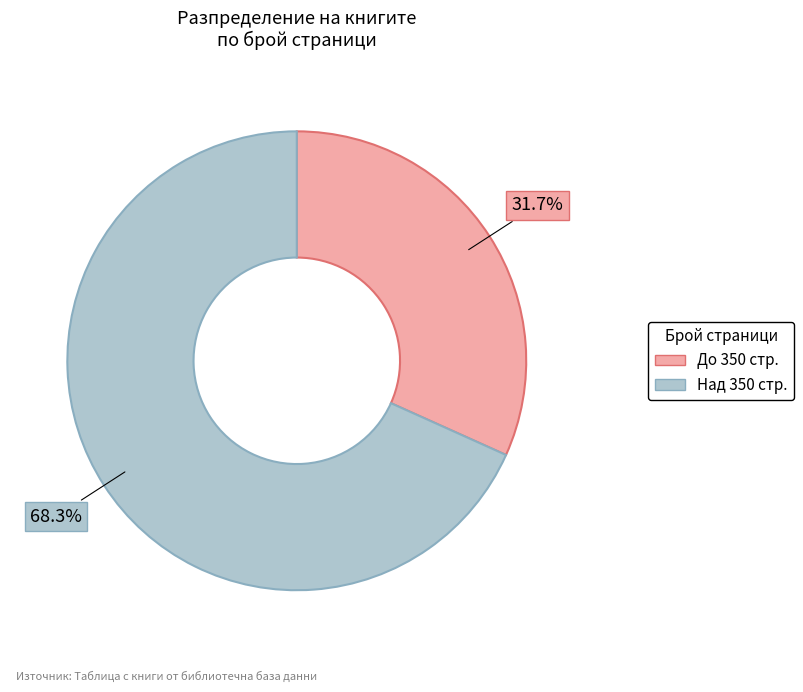

Does Над 350 стр. represent more than half of the total?

Yes